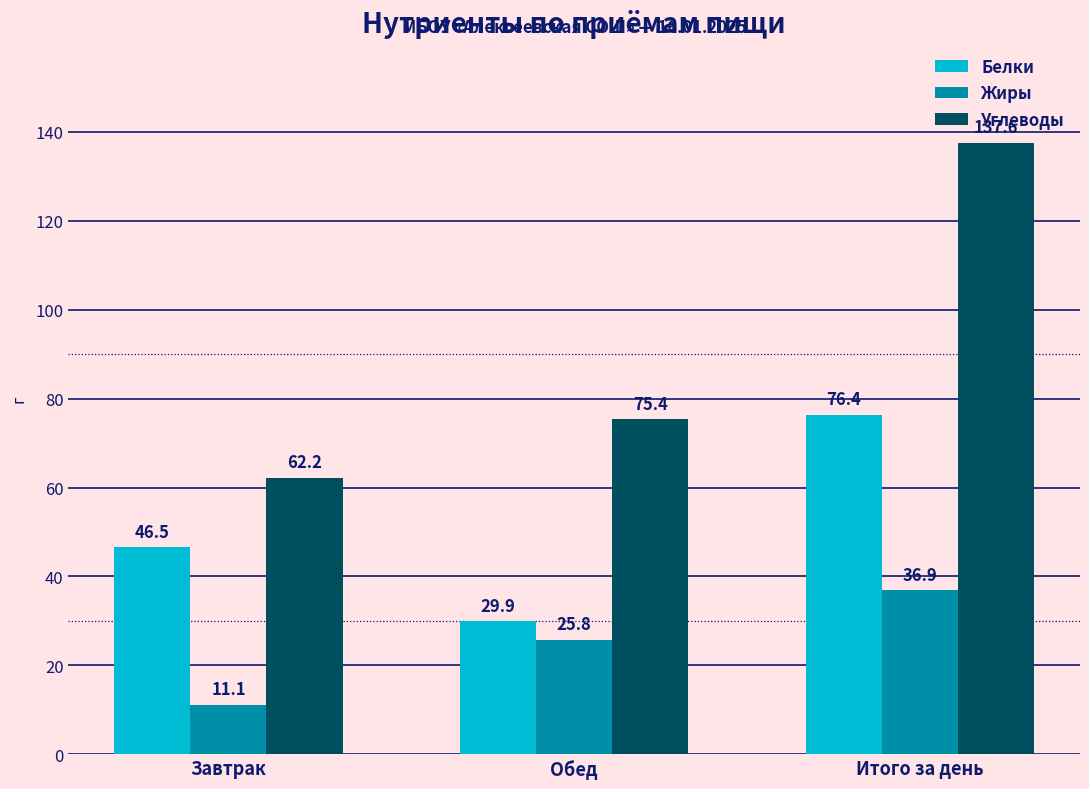

At which category is the sum across all series the highest?

Итого за день